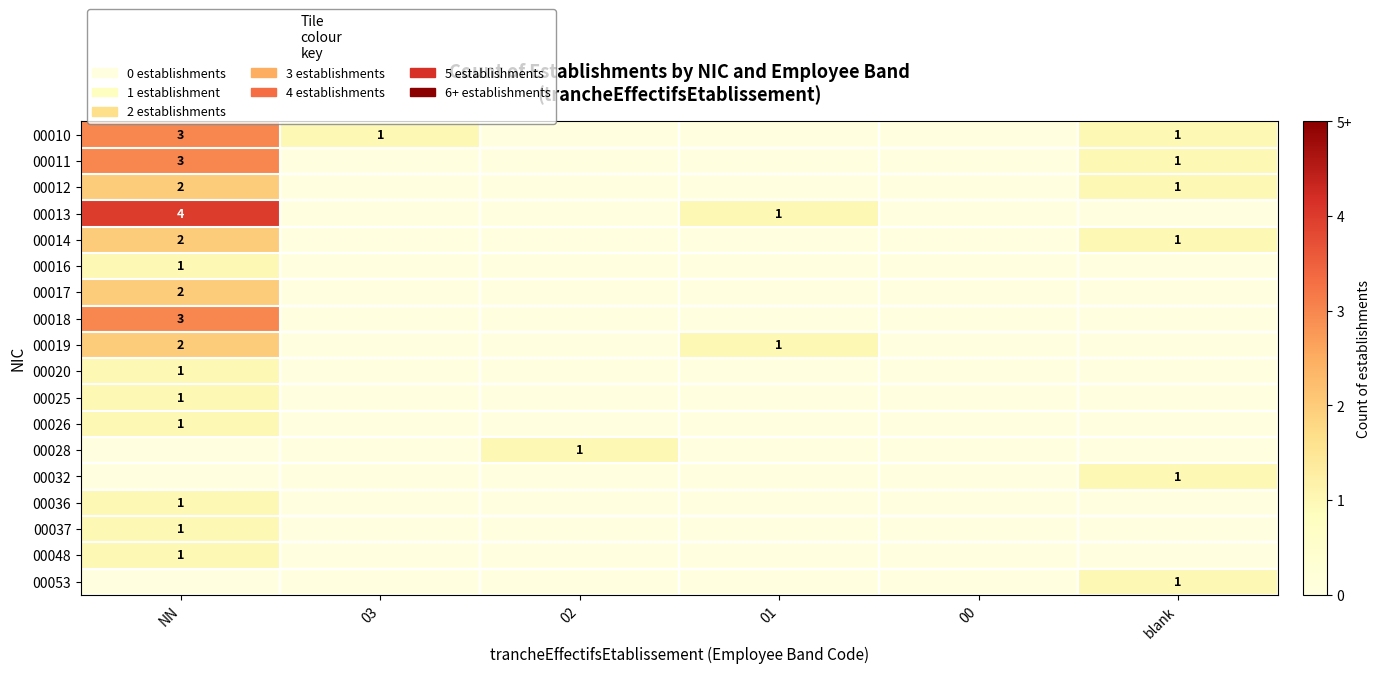

True or false: 00012 has a value of 1 at NN.

False